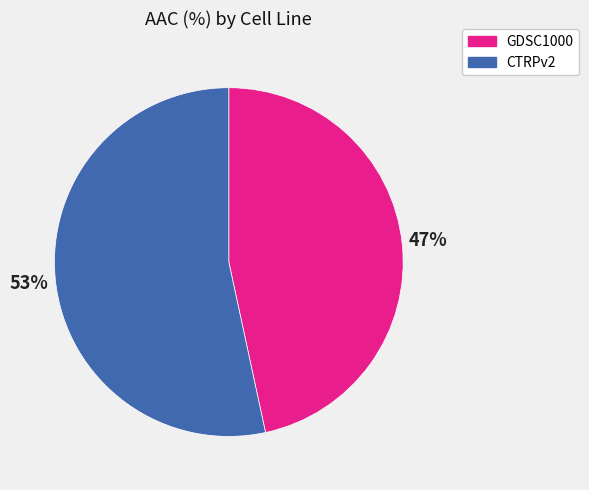

Is it true that CTRPv2 is 53% of the pie?

True